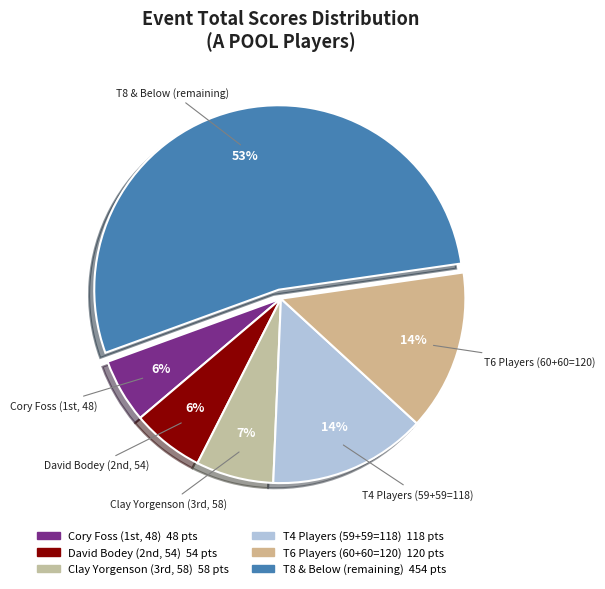

How many segments does this pie chart have?

6